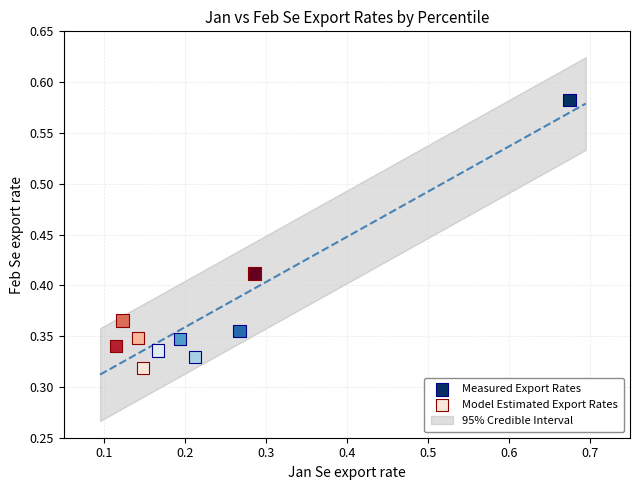

Which series reaches the maximum Y coordinate?

Measured Export Rates